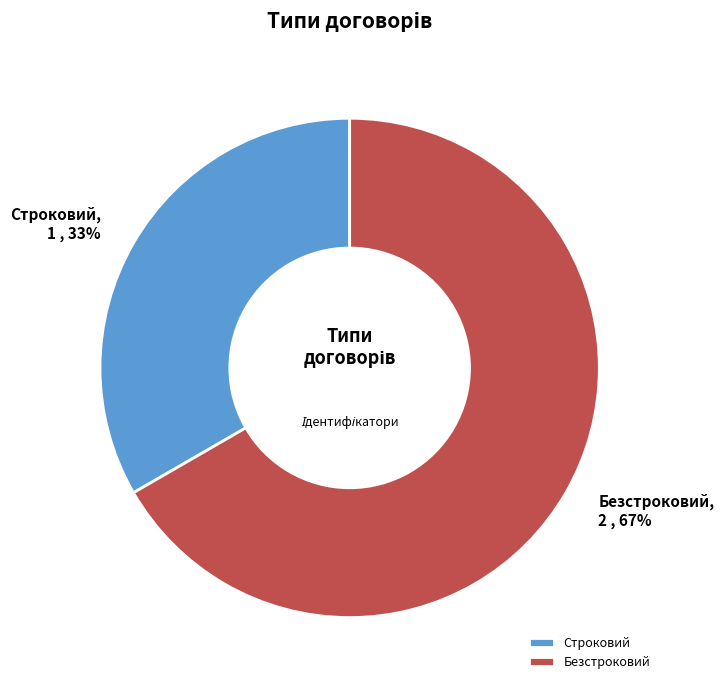

What percentage is the Строковий slice, to the nearest percent?

33%